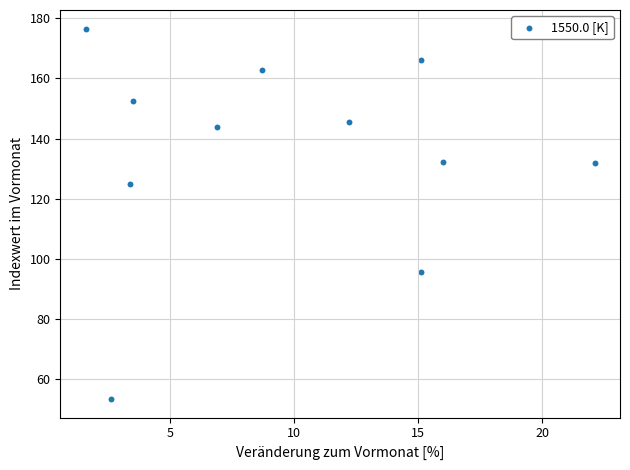

What is the range of X values (max minus min)?

20.5